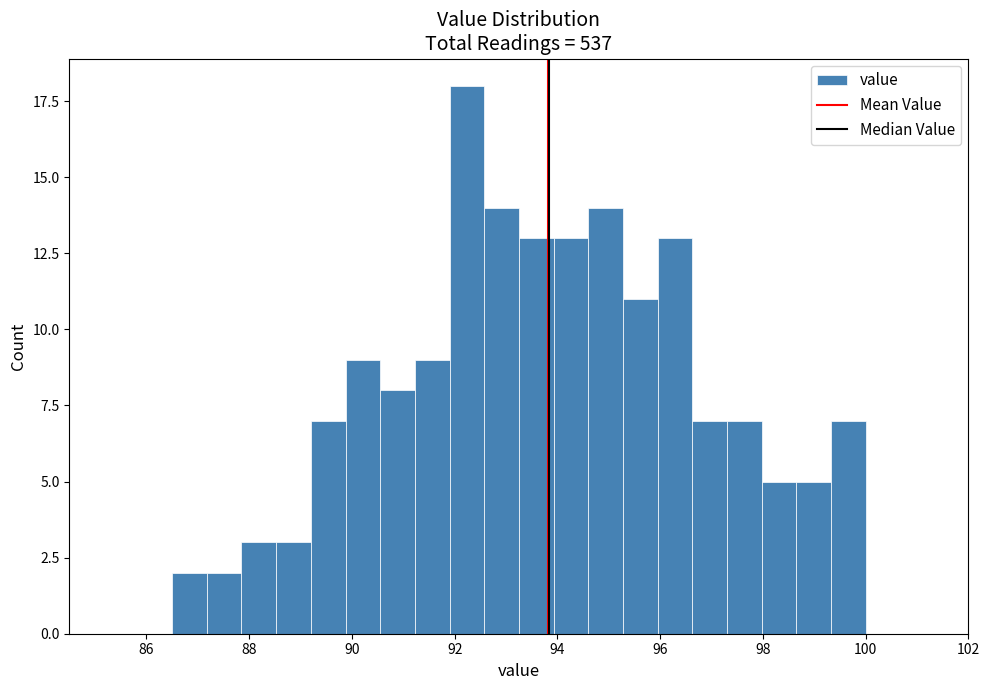

Read against the x-axis, roughly where is the centre of the tallest bar?

92.2